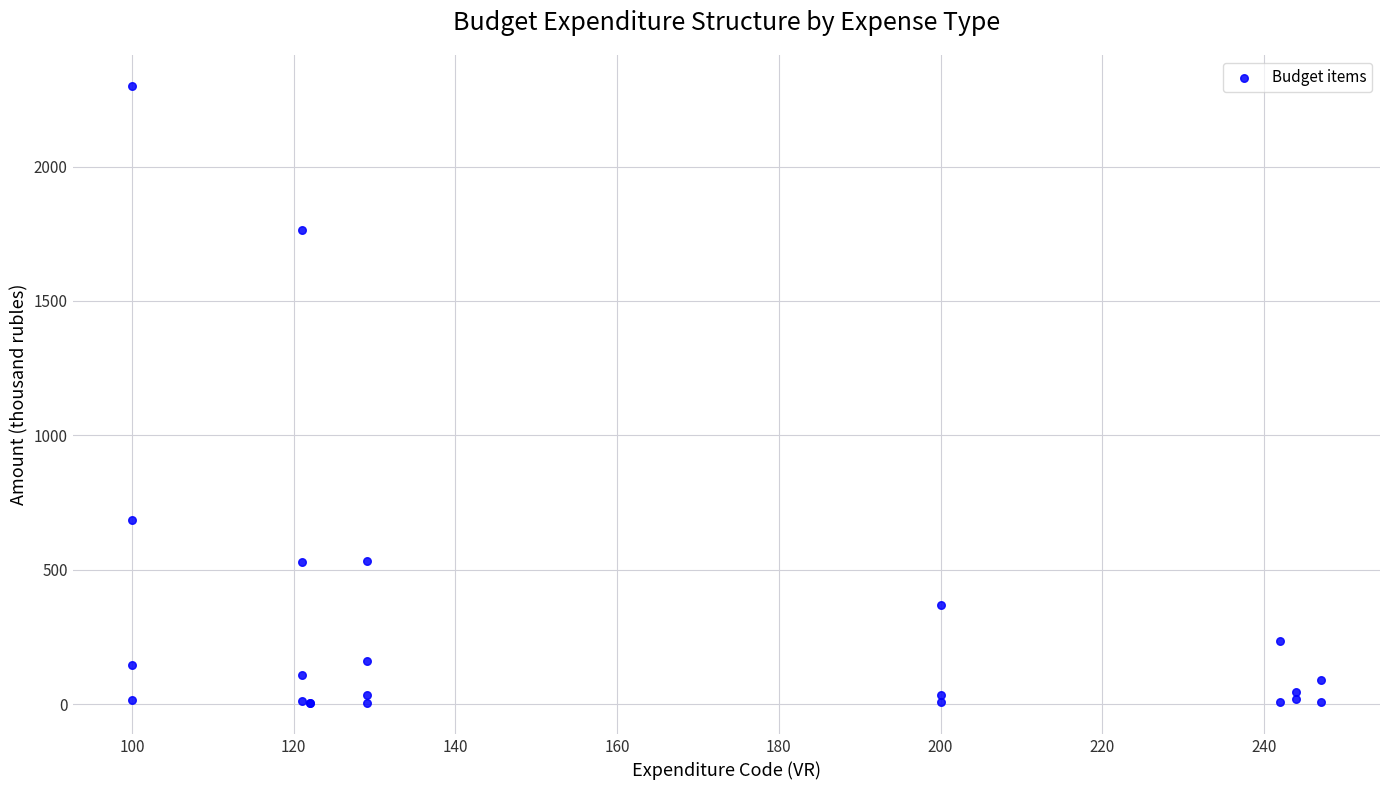

What Y value in the scatter plot is closest to 1151?

685.8